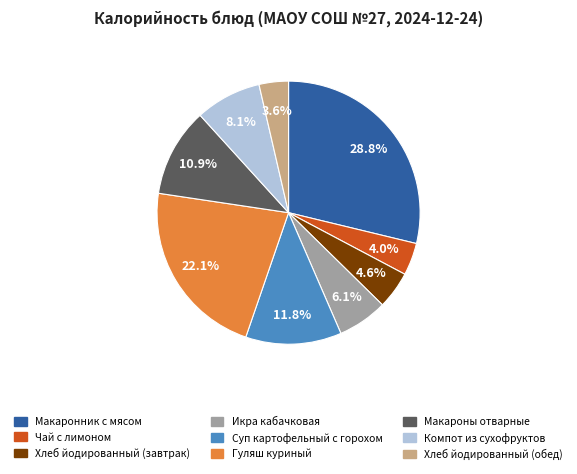

What is the largest slice in the pie chart?

Макаронник с мясом